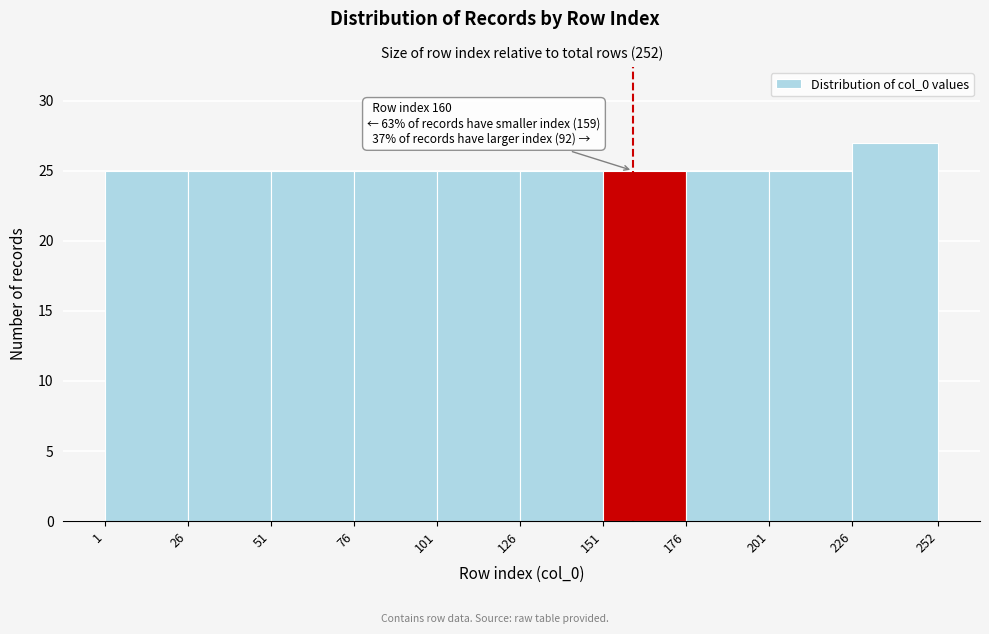

Over which range of the x-axis is the bar tallest?

226 to 252